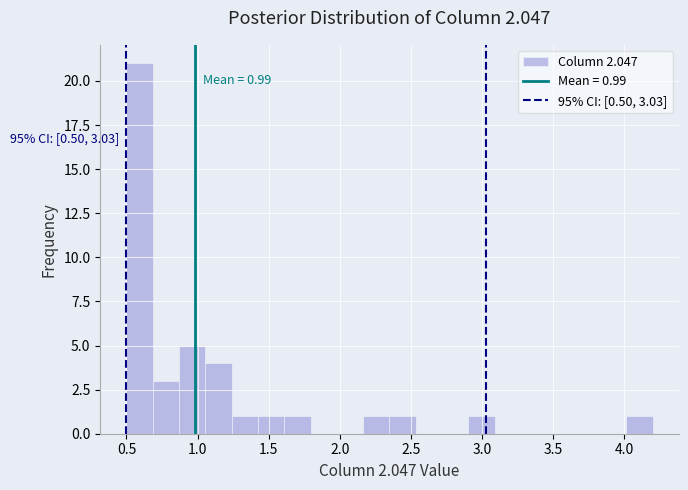

Read against the x-axis, roughly where is the centre of the tallest bar?

0.60